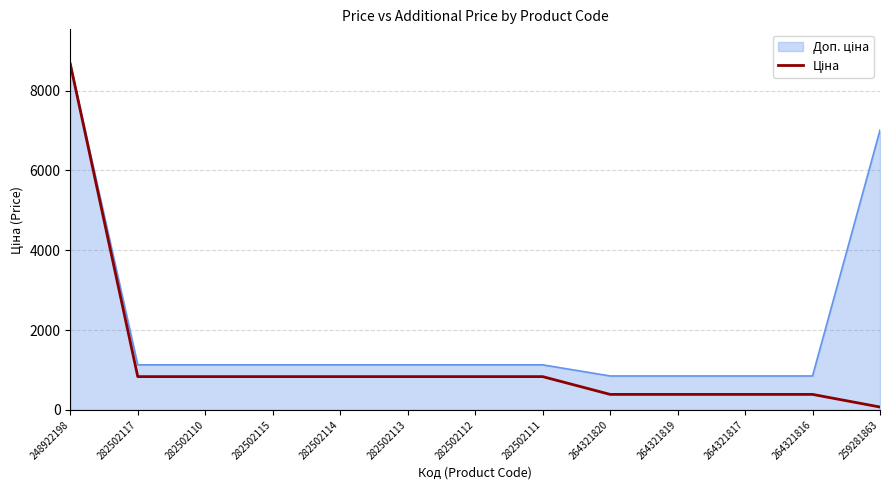

How many values exceed 832?

8